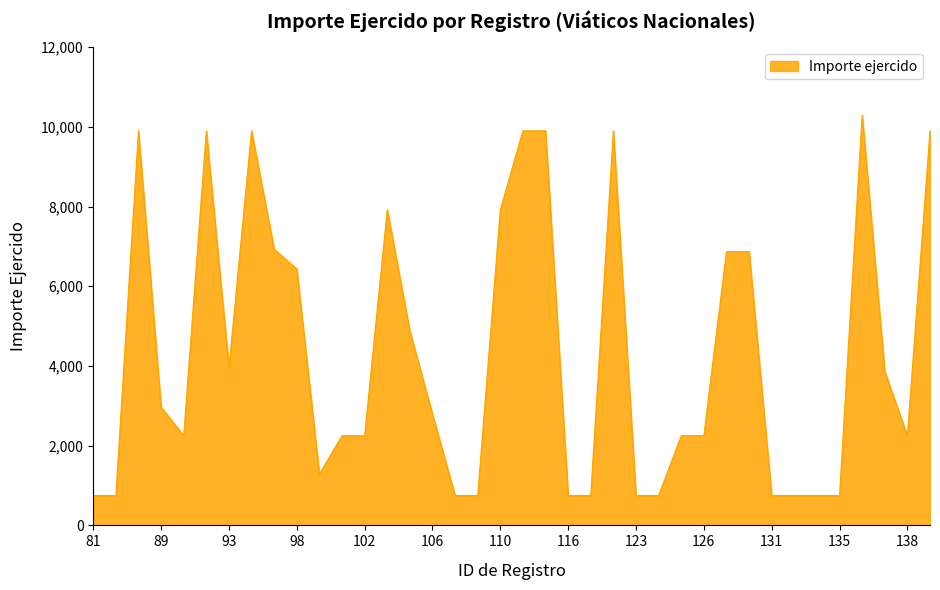

What is the smallest value displayed?

750